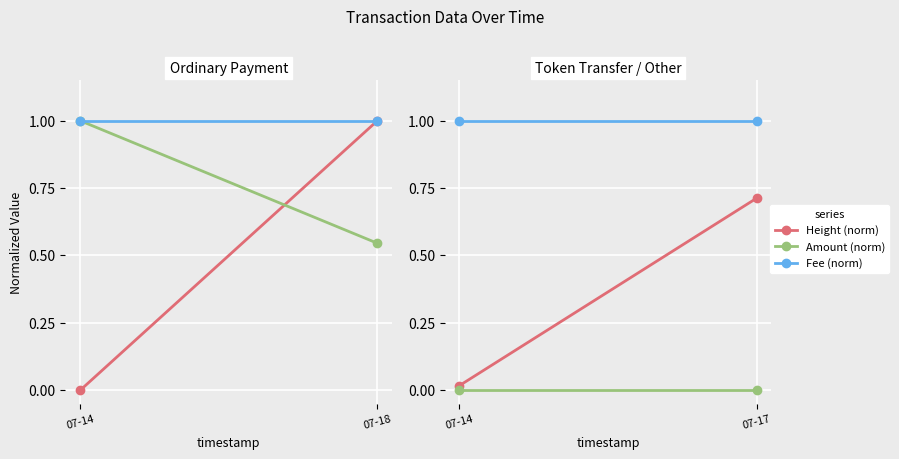

List the series in order of their peak value, highest first.

Fee (norm), Height (norm), Amount (norm)